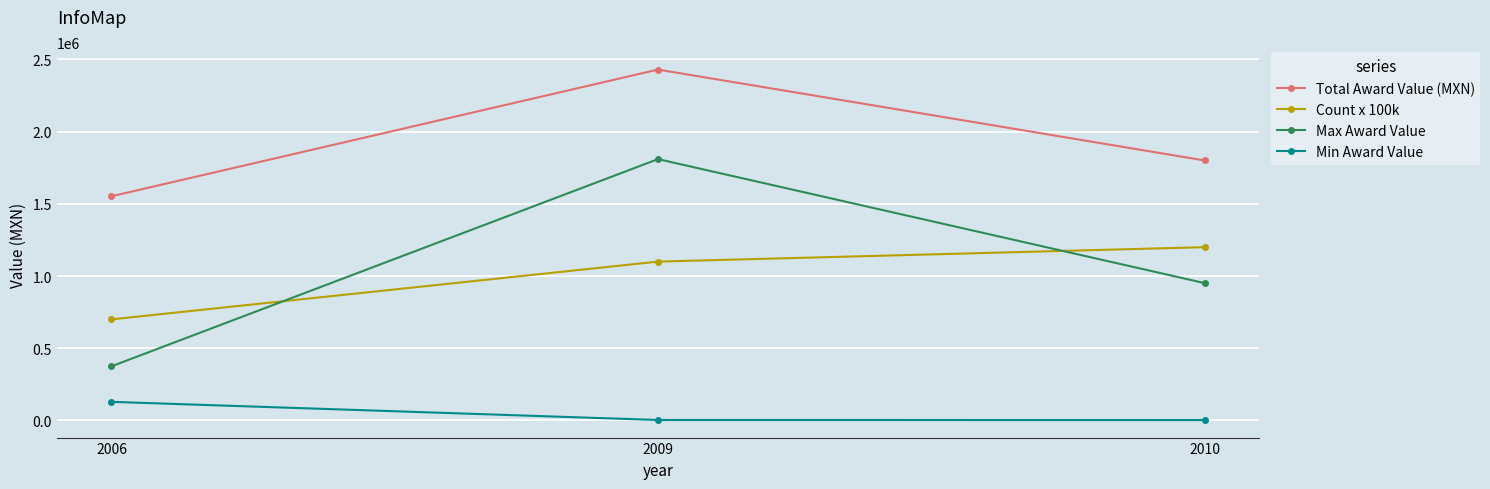

At 2009, list the series in order from smallest to largest.

Min Award Value, Count x 100k, Max Award Value, Total Award Value (MXN)